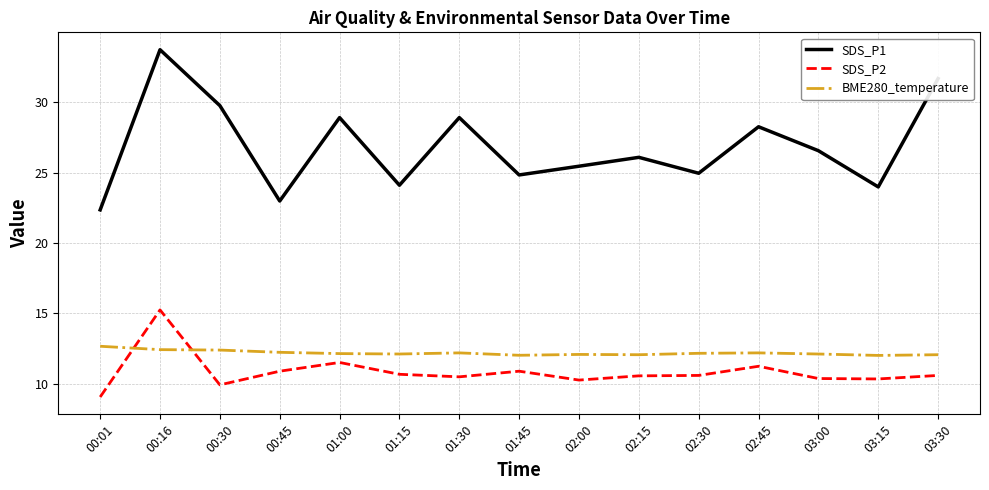

What position from the left is 02:00?

9